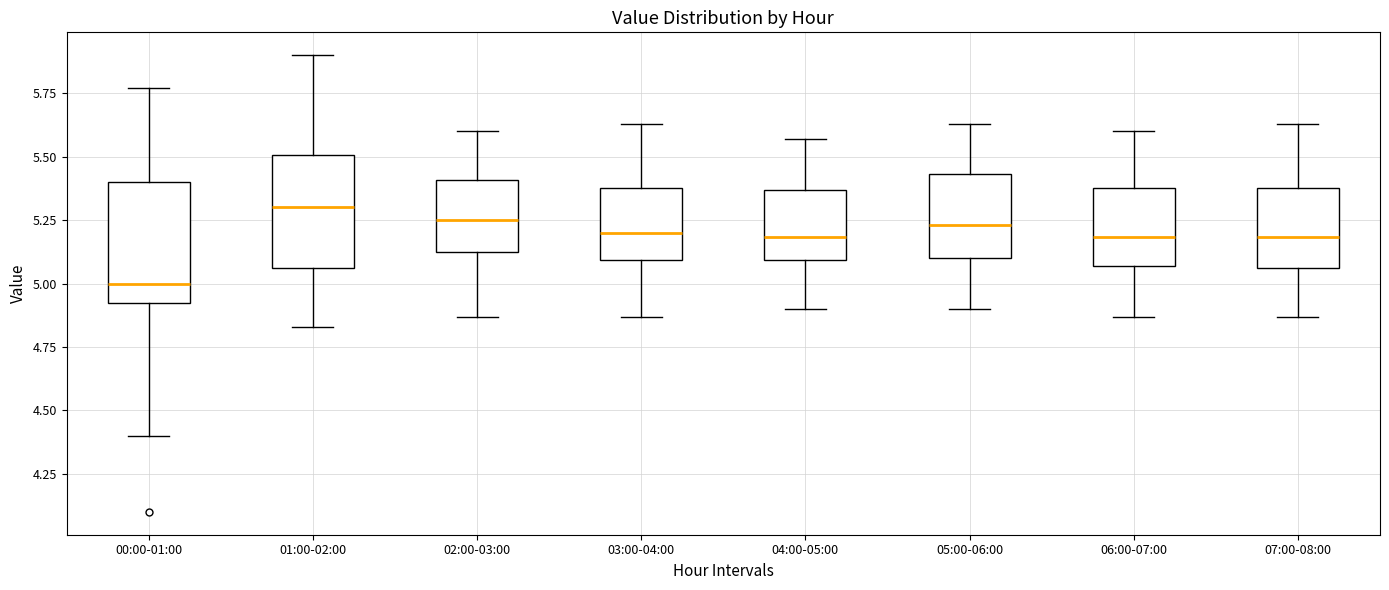

Reading left to right, transcribe this box plot: for each box, give where its median line is, the range the box spans, and where its two whiskers end, as read against the y-axis. The values are not printed on the chart, so give them approximately, as read against the axis.

00:00-01:00: median 5.00, box 4.90 to 5.40, whiskers 4.40 to 5.75
01:00-02:00: median 5.30, box 5.05 to 5.50, whiskers 4.85 to 5.90
02:00-03:00: median 5.25, box 5.10 to 5.40, whiskers 4.85 to 5.60
03:00-04:00: median 5.20, box 5.10 to 5.40, whiskers 4.85 to 5.65
04:00-05:00: median 5.20, box 5.10 to 5.35, whiskers 4.90 to 5.55
05:00-06:00: median 5.25, box 5.10 to 5.45, whiskers 4.90 to 5.65
06:00-07:00: median 5.20, box 5.05 to 5.40, whiskers 4.85 to 5.60
07:00-08:00: median 5.20, box 5.05 to 5.40, whiskers 4.85 to 5.65